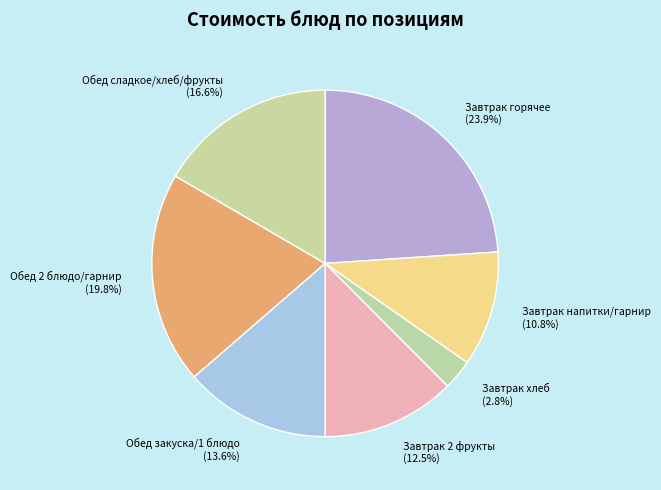

Which slice is the smallest?

Завтрак хлеб